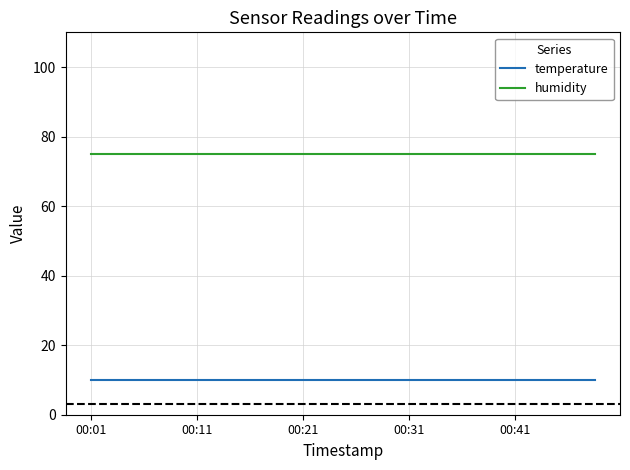

Rank the series by their average value, from lowest to highest.

temperature, humidity